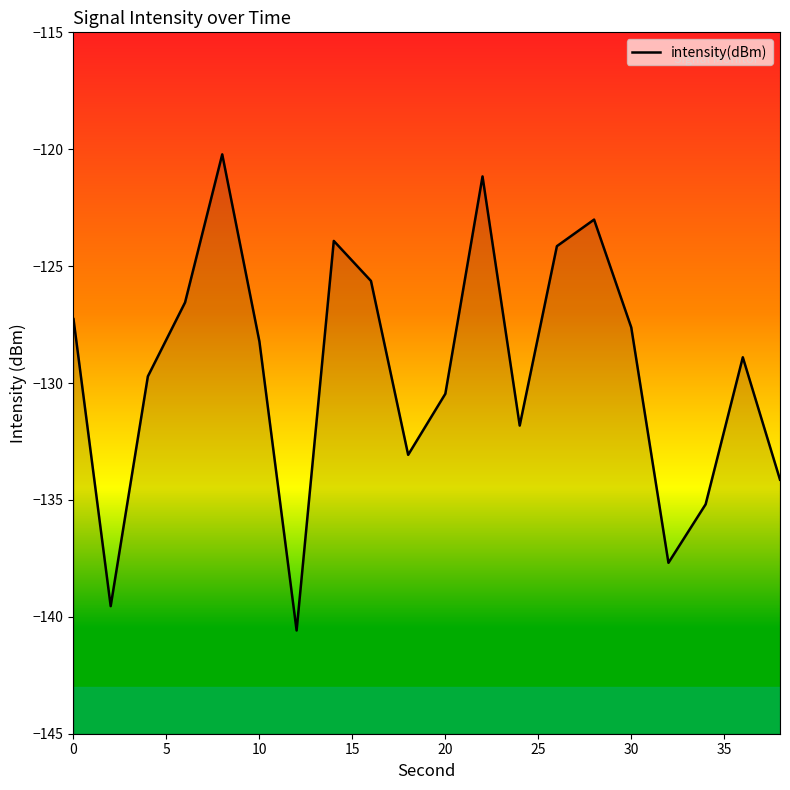

How many points are lower than both their immediate neighbors (excluding endpoints)?

5